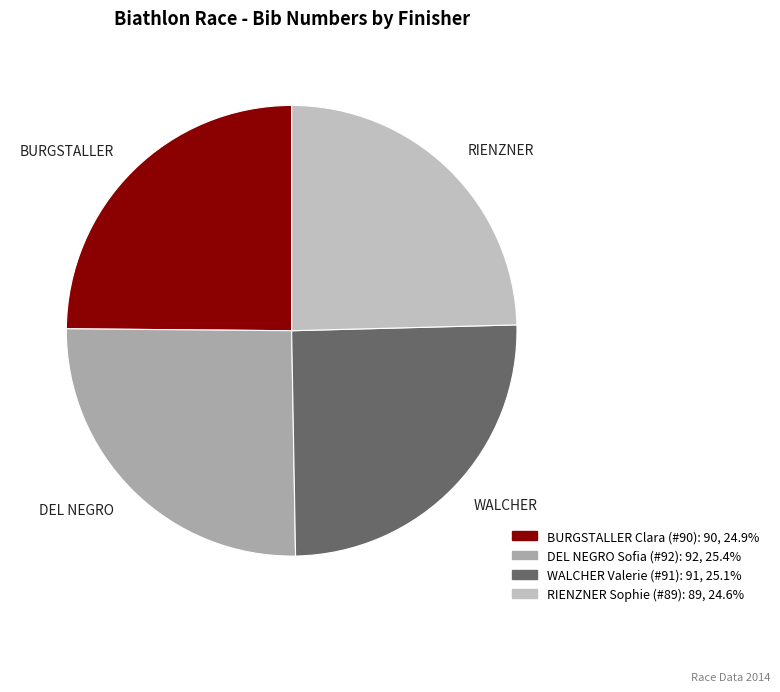

Between BURGSTALLER and DEL NEGRO, which is larger?

DEL NEGRO